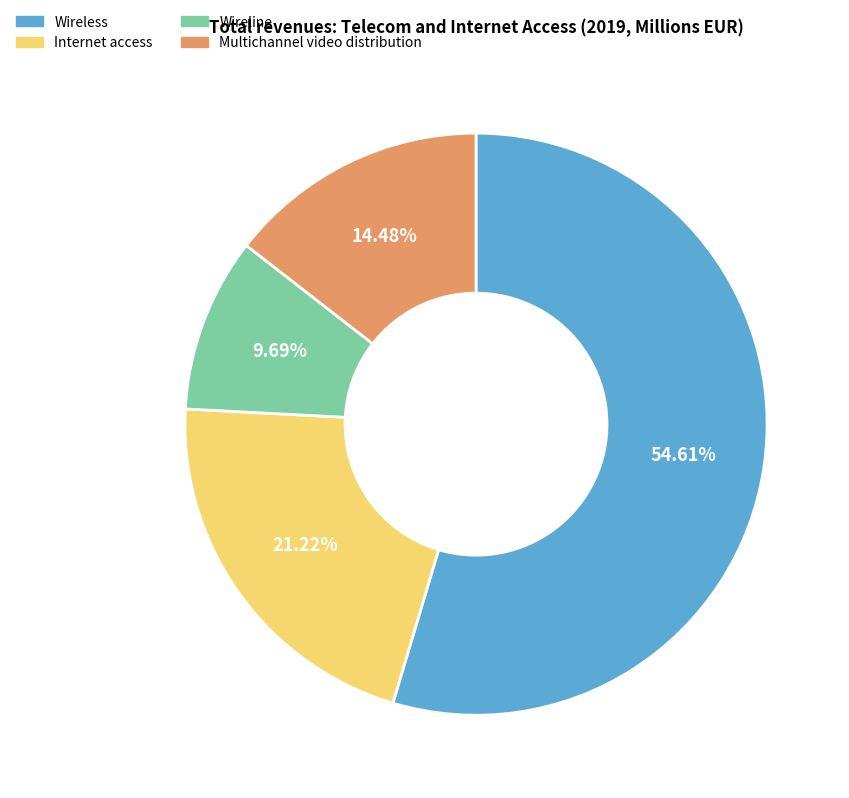

To the nearest percent, what is the difference between the largest and smallest slice percentages?

45%